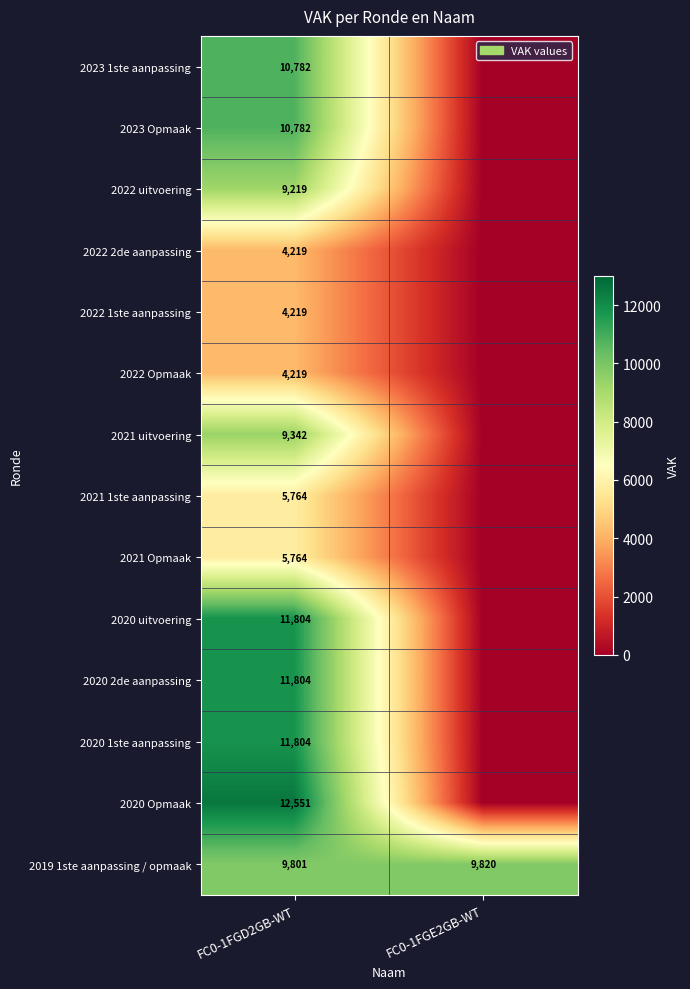

The value of 2020 2de aanpassing at FC0-1FGD2GB-WT is 11804. True or false?

True